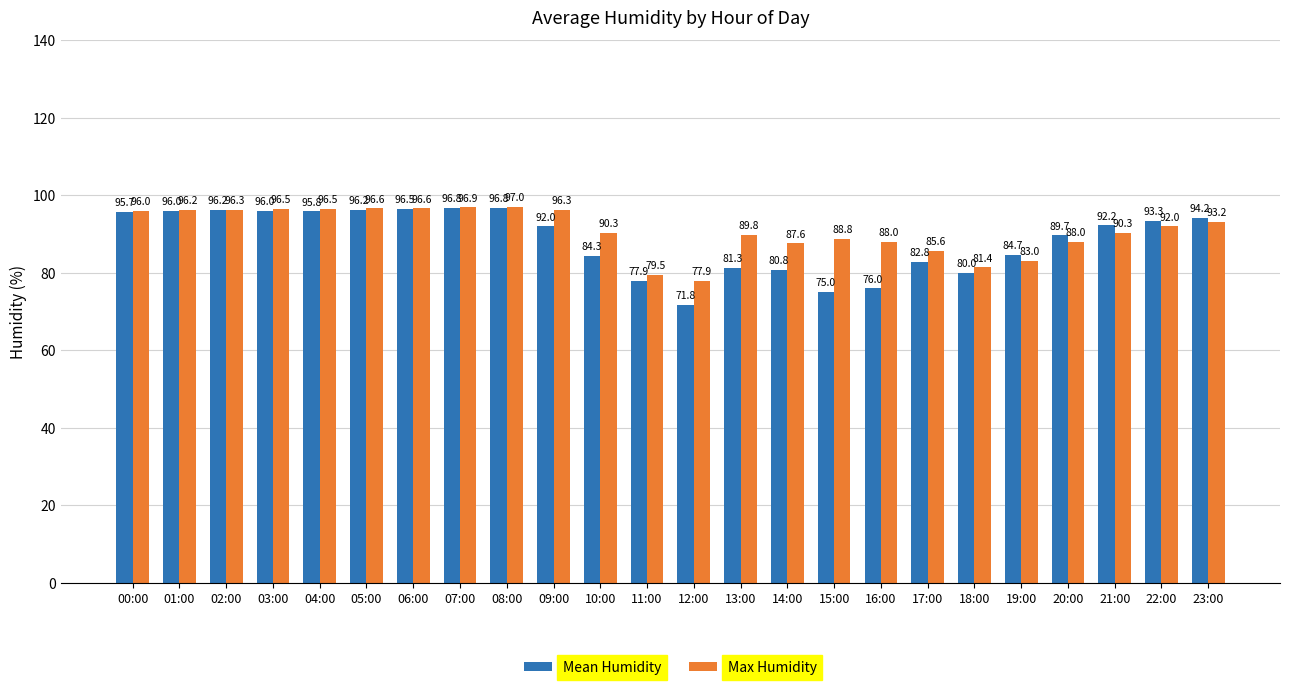

True or false: Max Humidity has a value of 130.2 at 21:00.

False